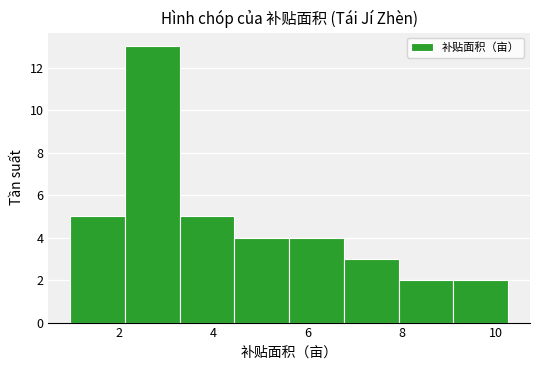

Which range on the x-axis has the tallest bar?

2.2 to 3.2